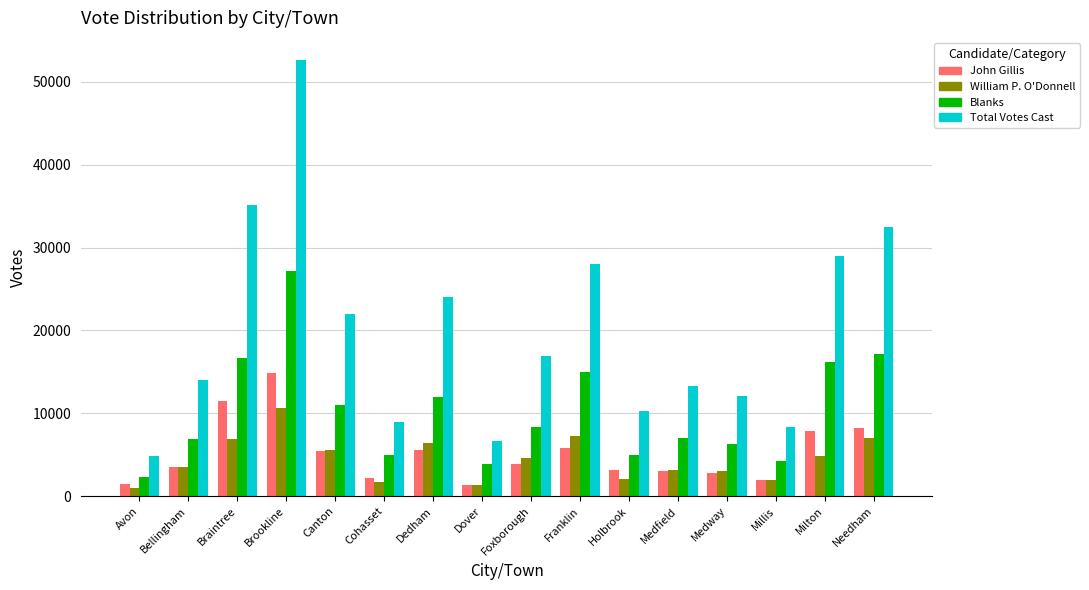

Count the number of data series in this chart.

4